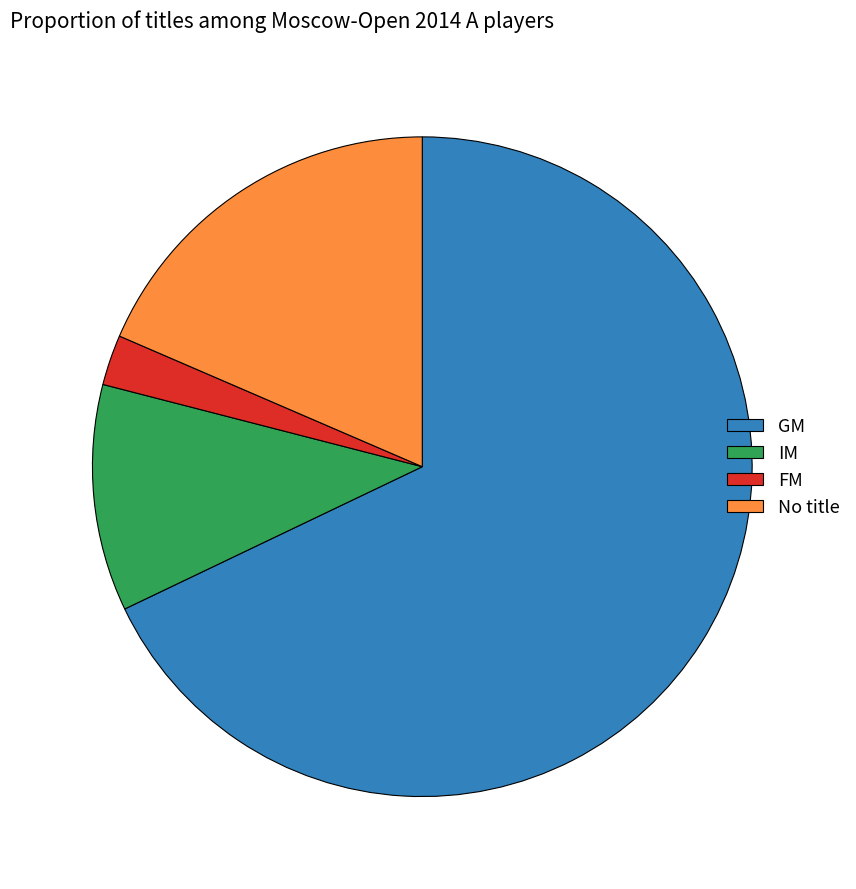

The No title slice represents 31% of the pie. True or false?

False